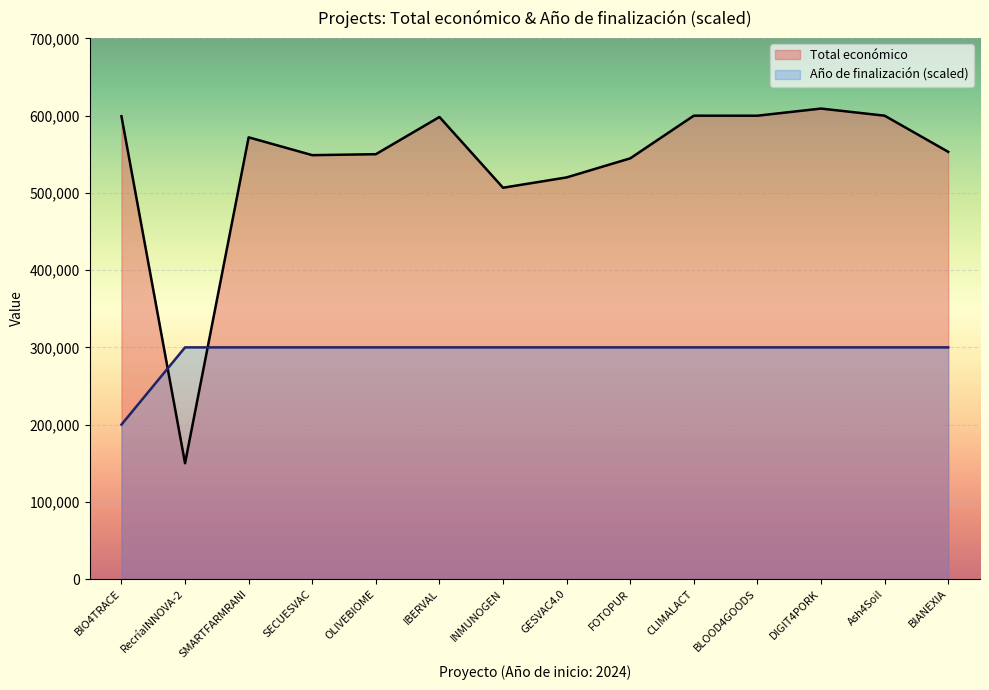

Reading left to right, list all the values displayed in this chart.

Total económico: BIO4TRACE=599262	RecríaINNOVA-2=150000	SMARTFARMRANI=571965	SECUESVAC=548889	OLIVEBIOME=550111	IBERVAL=598303	INMUNOGEN=506703	GESVAC4.0=520062	FOTOPUR=544746	CLIMALACT=600000	BLOOD4GOODS=599960	DIGIT4PORK=609206	Ash4Soil=600000	BIANEXIA=553196
Año de finalización: BIO4TRACE=200000	RecríaINNOVA-2=300000	SMARTFARMRANI=300000	SECUESVAC=300000	OLIVEBIOME=300000	IBERVAL=300000	INMUNOGEN=300000	GESVAC4.0=300000	FOTOPUR=300000	CLIMALACT=300000	BLOOD4GOODS=300000	DIGIT4PORK=300000	Ash4Soil=300000	BIANEXIA=300000